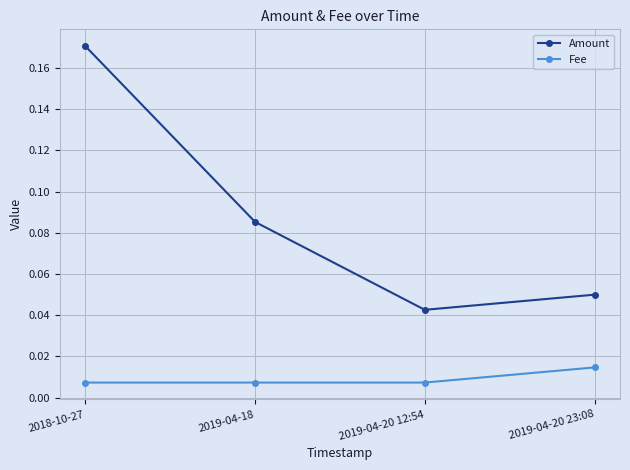

At which category is the sum across all series the highest?

2018-10-27